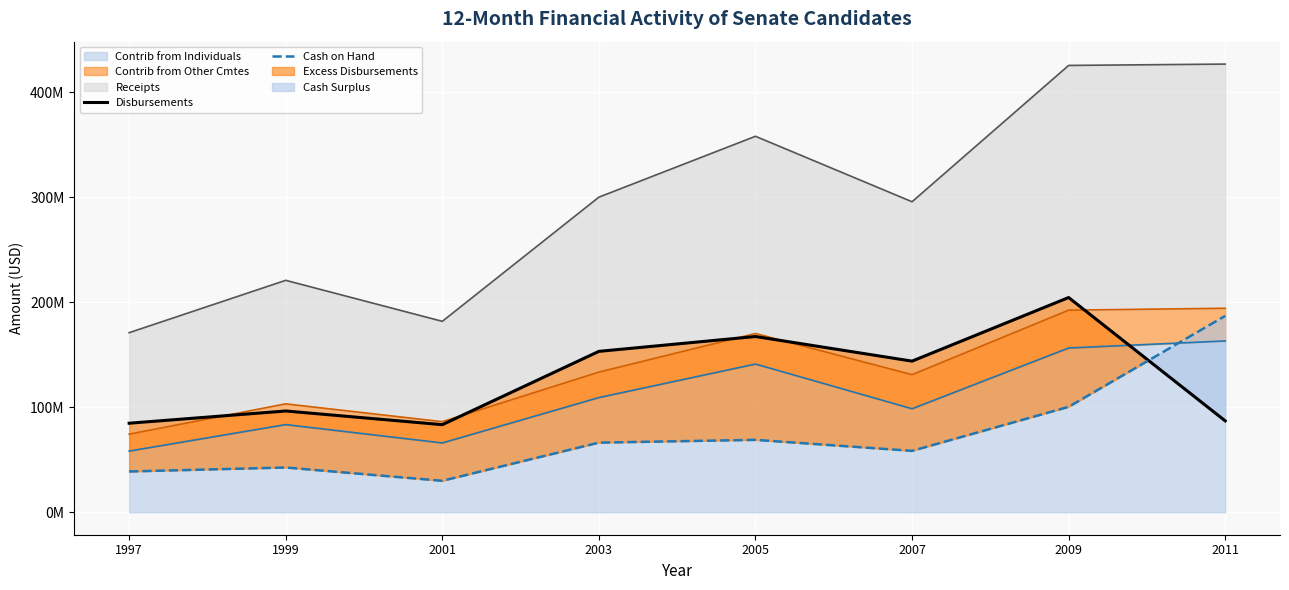

At which category does the chart reach its minimum across all series?

2001